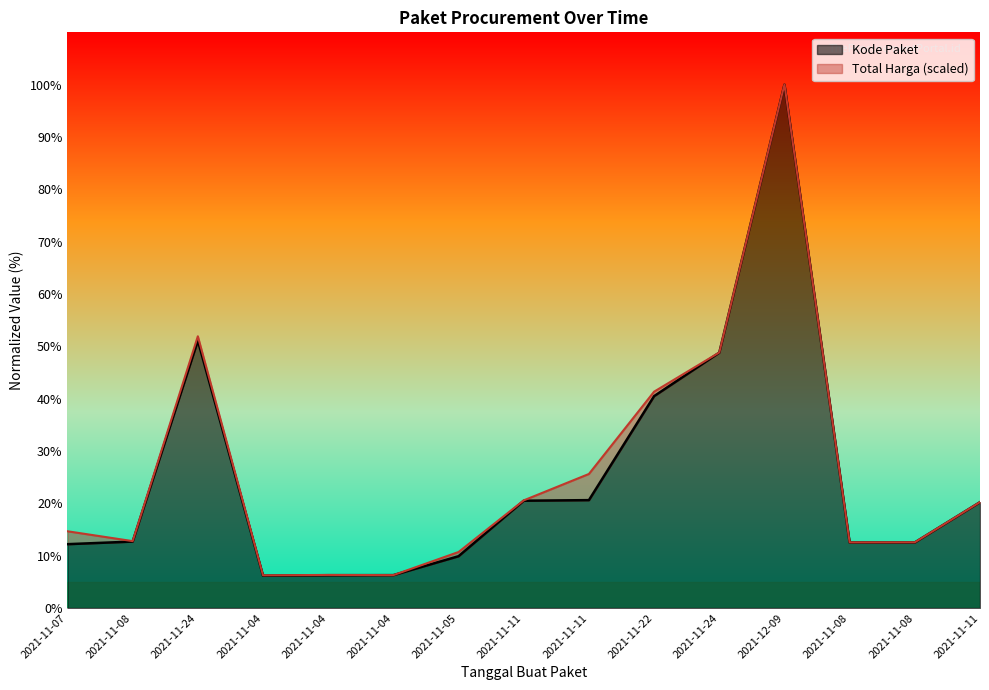

Which has a higher value, 2021-11-24 or 2021-11-08?

2021-11-24